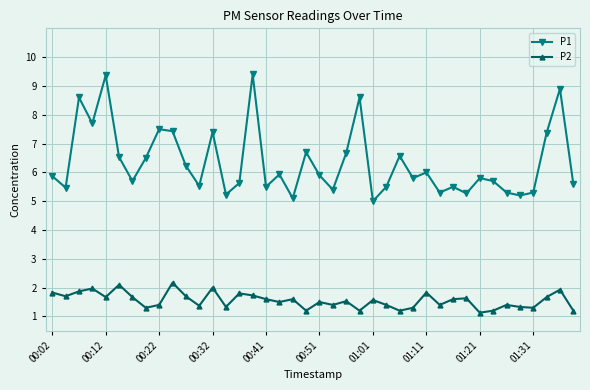

How many lines are shown in the chart?

2